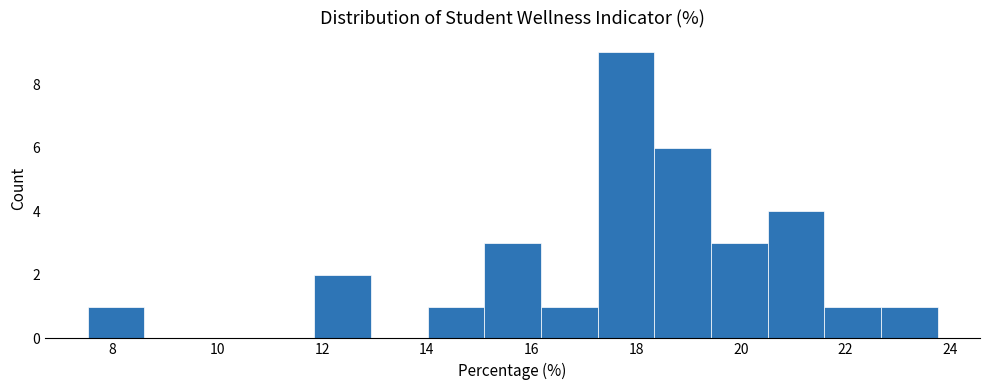

Reading left to right, list every bar in this chart as the range it spans on the x-axis followed by its height. Neither the bar edges nor the heights are printed on the chart, so give them approximately, as read against the axes.

7.6 to 8.6: 1
8.6 to 9.6: 0
9.6 to 10.8: 0
10.8 to 11.8: 0
11.8 to 13.0: 2
13.0 to 14.0: 0
14.0 to 15.0: 1
15.0 to 16.2: 3
16.2 to 17.2: 1
17.2 to 18.4: 9
18.4 to 19.4: 6
19.4 to 20.6: 3
20.6 to 21.6: 4
21.6 to 22.6: 1
22.6 to 23.8: 1